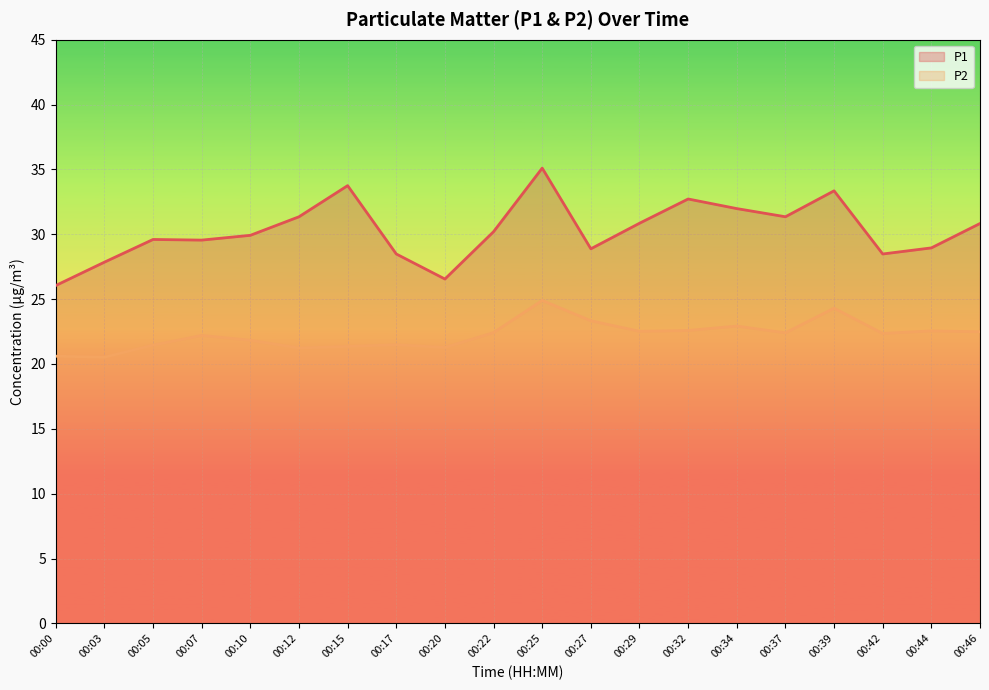

What is the difference between the highest and lowest values at 00:37?

9.0